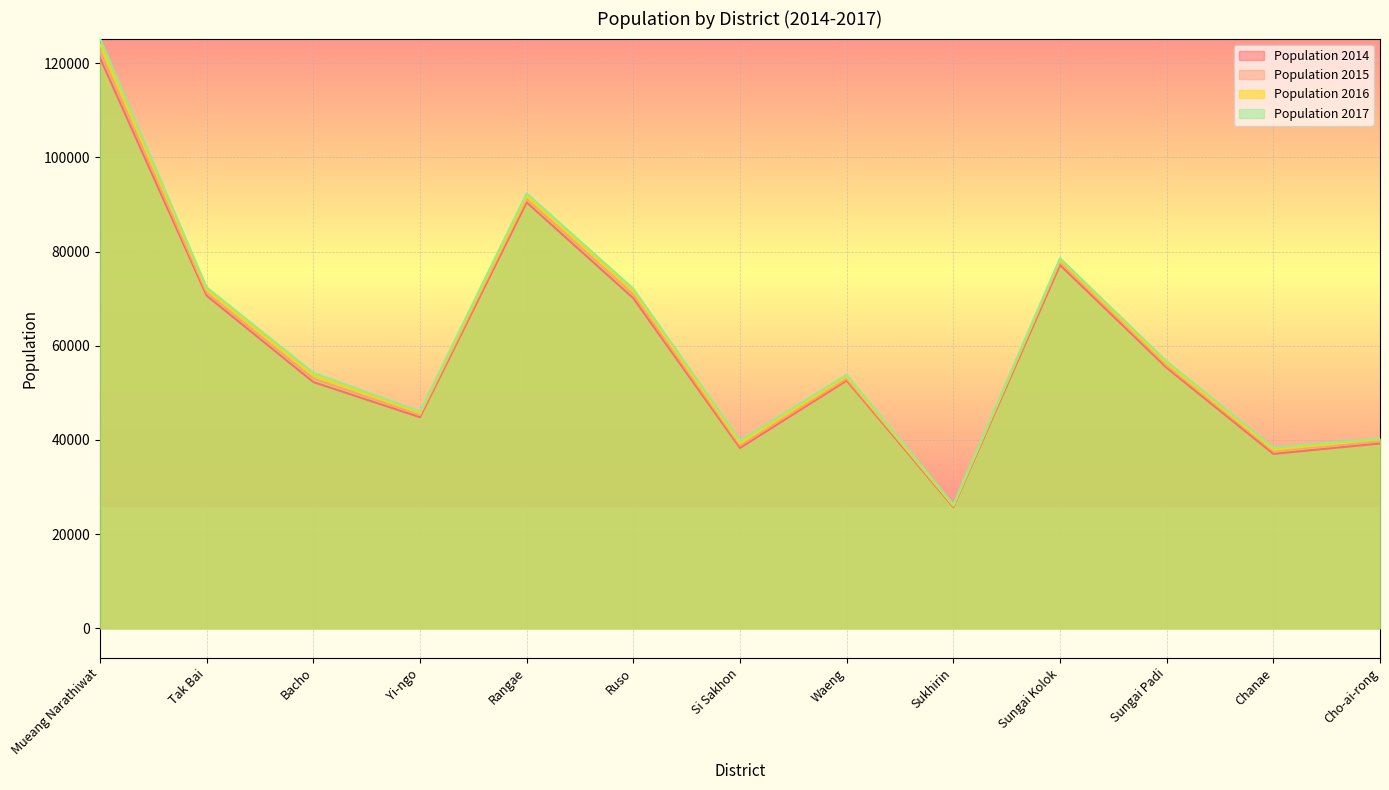

Where is Population 2017 nearest to the value 75745?

Sungai Kolok